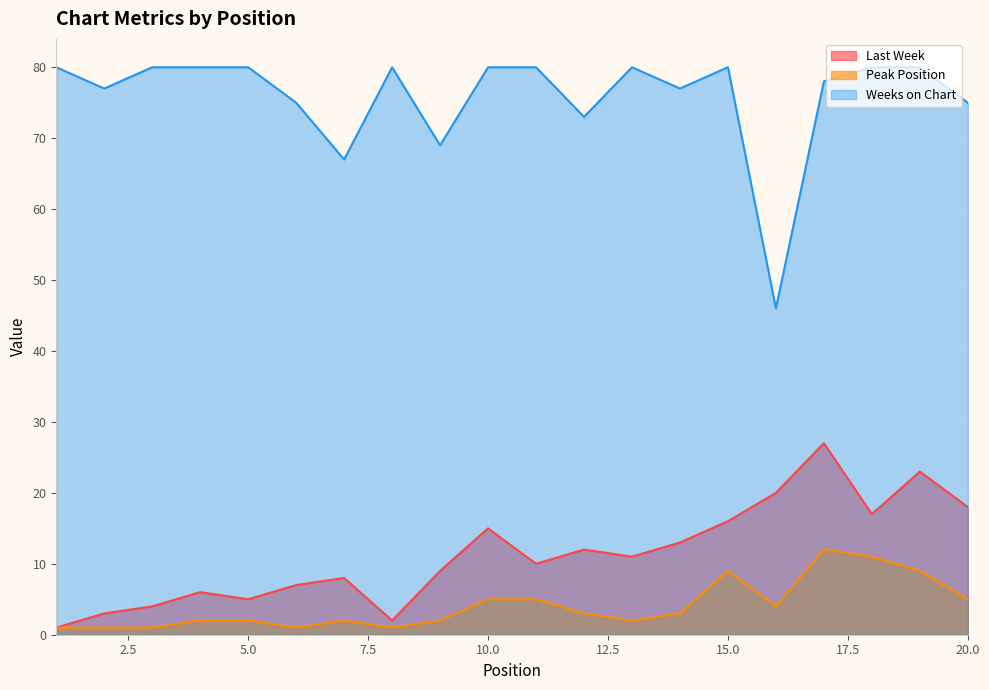

Which label corresponds to the largest value in the chart?

1